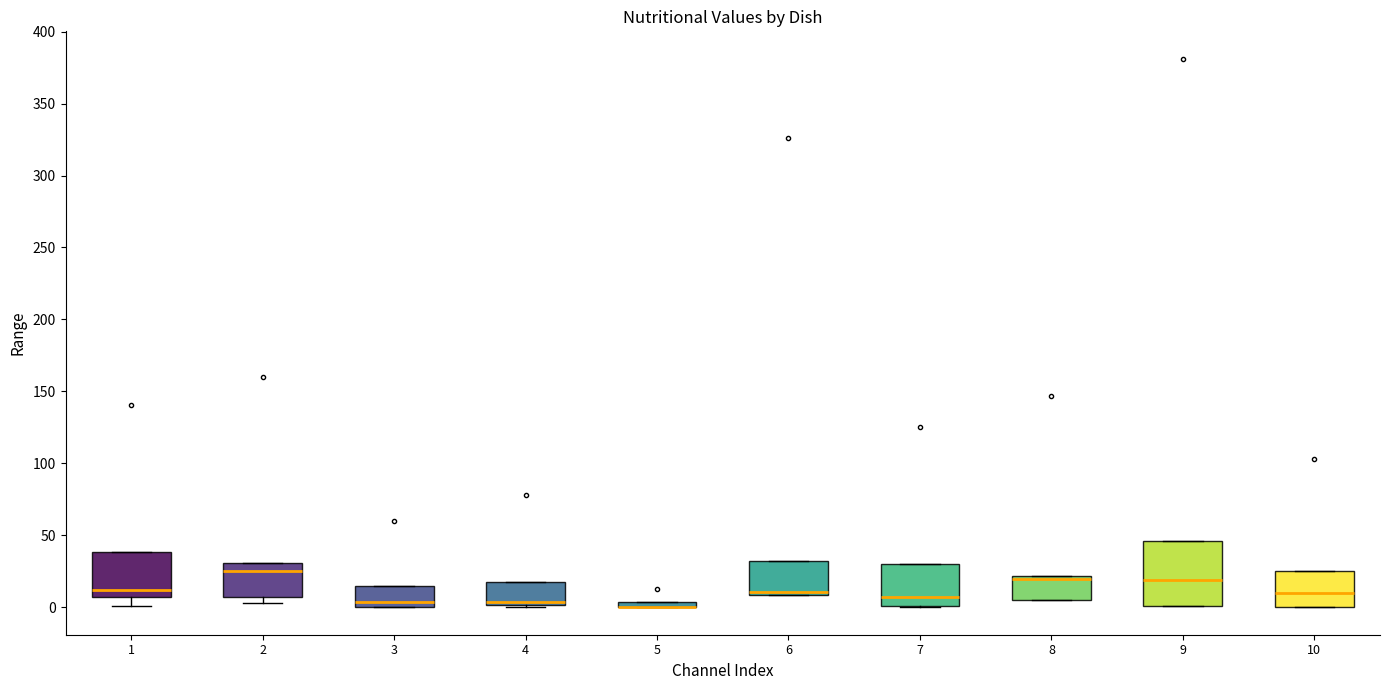

Comparing the boxes themselves (not the whiskers), which one is the tallest?

9